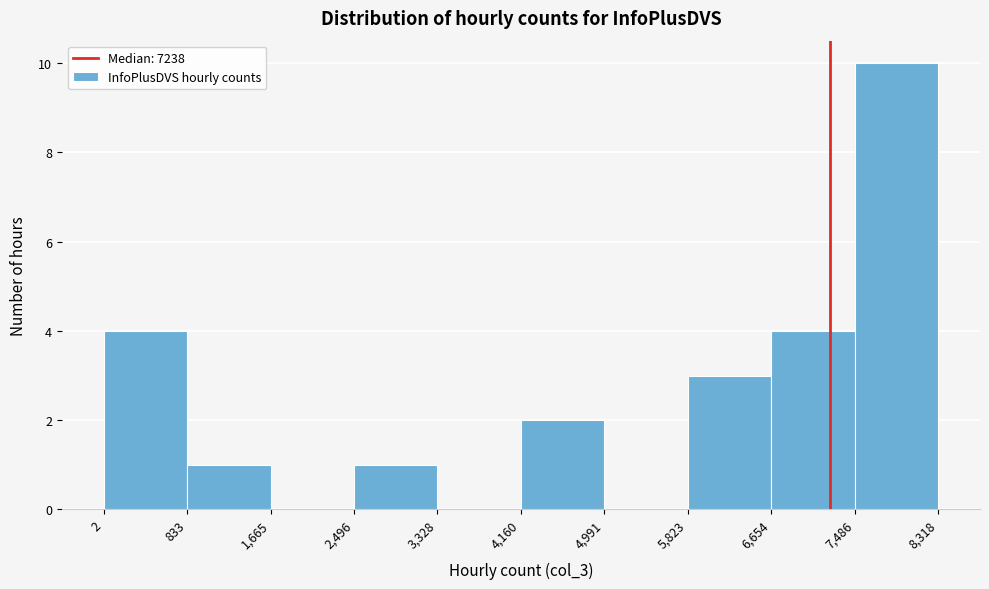

What is the height of the bar covering 2 to 833 on the x-axis? The values are not printed on the chart, so give them approximately, as read against the axis.

4